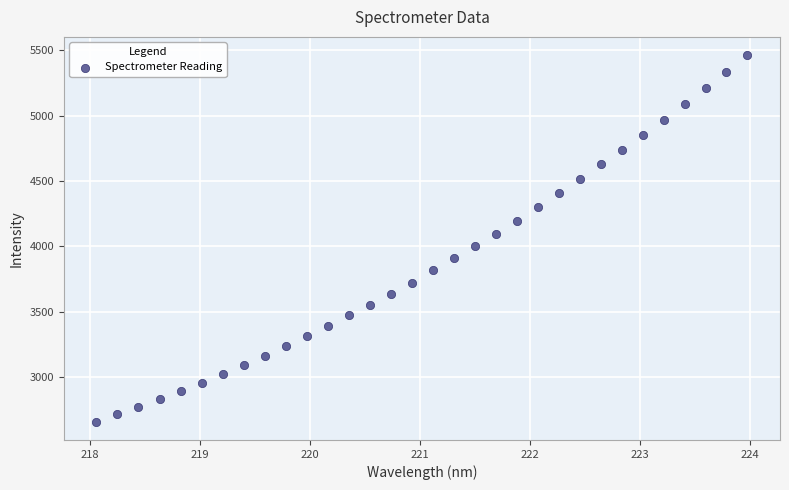

What is the range of Y values (max minus min)?

2806.7